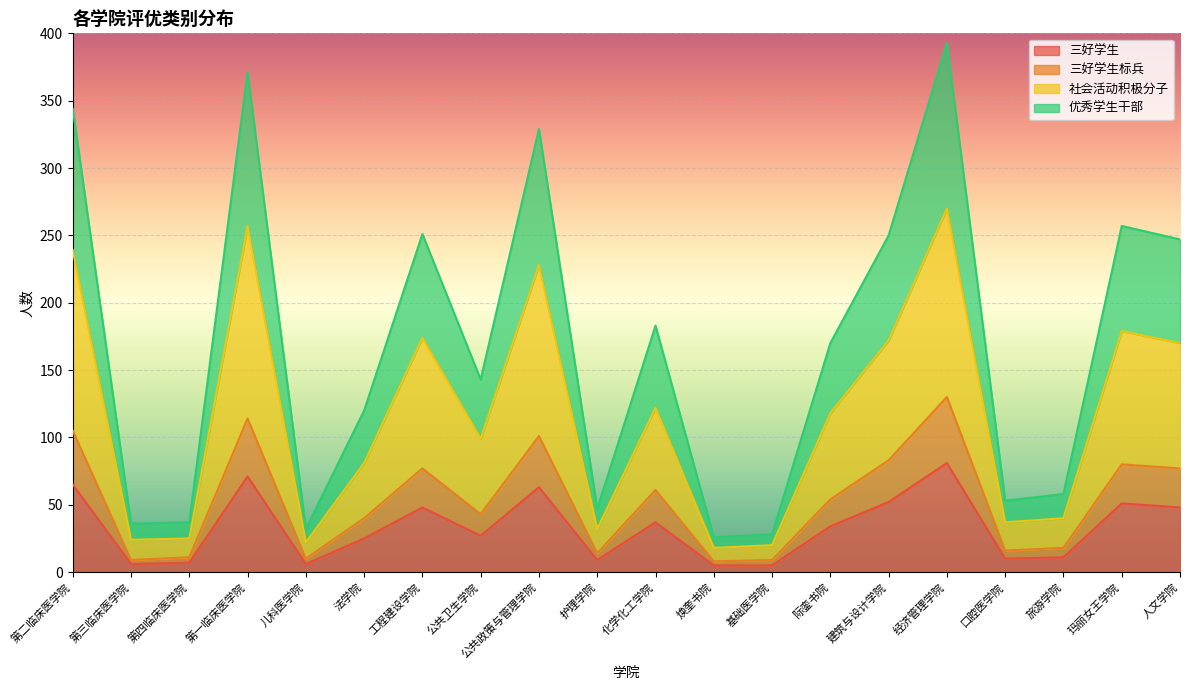

True or false: 优秀学生干部 and 社会活动积极分子 intersect in this chart.

False